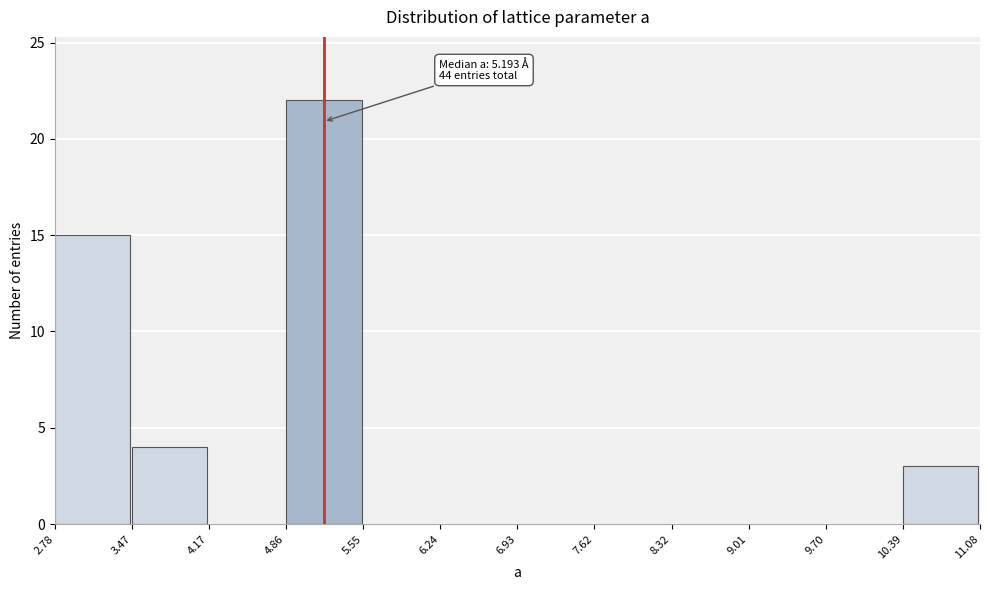

Which range on the x-axis has the tallest bar?

4.86 to 5.55